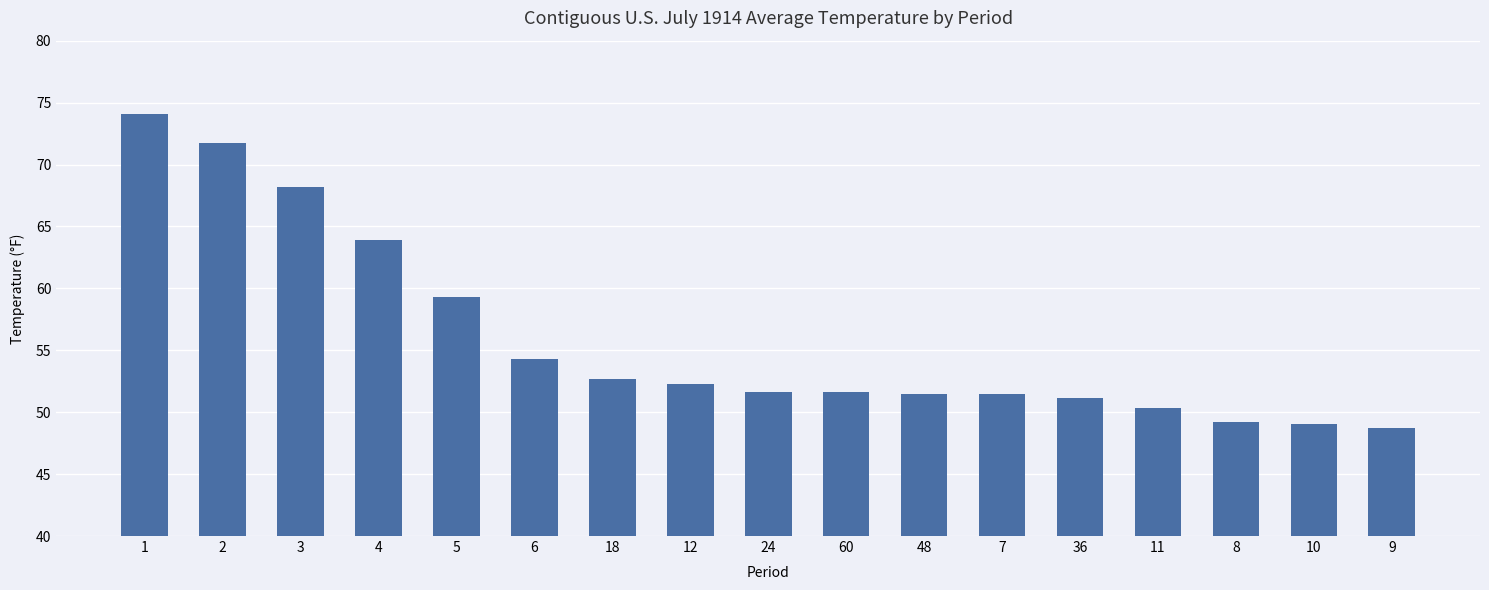

What is the ratio of the value at 4 to the value at 12?

1.2